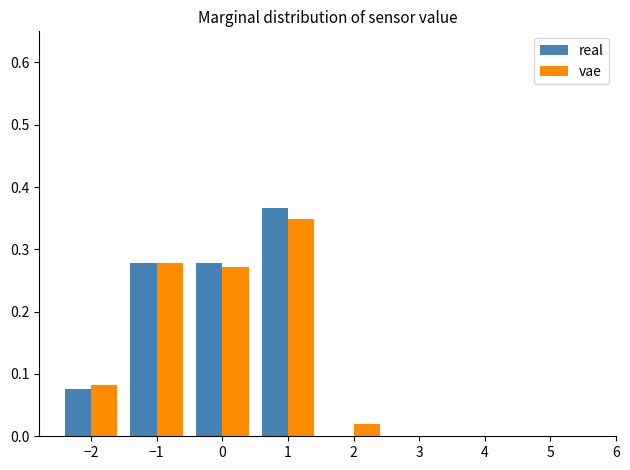

Reading left to right, list every range on the x-axis with the height of the bar of each series over it. The values are not printed on the chart, so give them approximately, as read against the axis.

-2.5 to -1.5: real=0.08	vae=0.08
-1.5 to -0.5: real=0.28	vae=0.28
-0.5 to 0.5: real=0.28	vae=0.27
0.5 to 1.5: real=0.37	vae=0.35
1.5 to 2.5: real=0	vae=0.02
2.5 to 3.5: real=0	vae=0
3.5 to 4.5: real=0	vae=0
4.5 to 5.5: real=0	vae=0